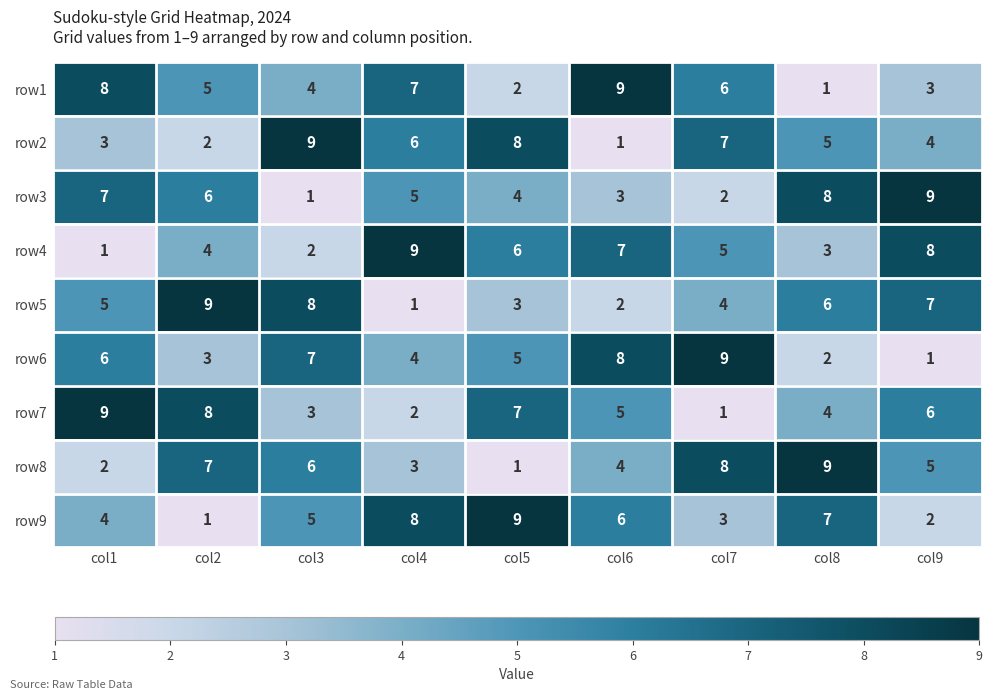

The row7 series shows 3 at col3. True or false?

True